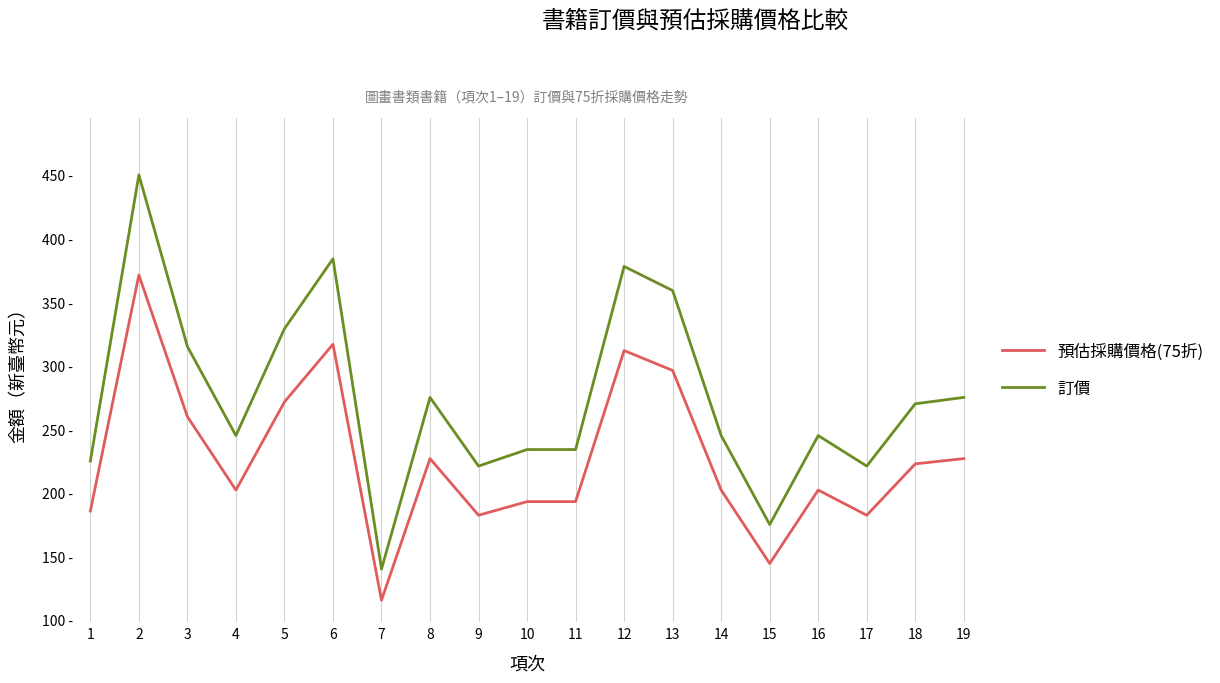

Rank the series at 13 from lowest to highest value.

預估採購價格(75折), 訂價